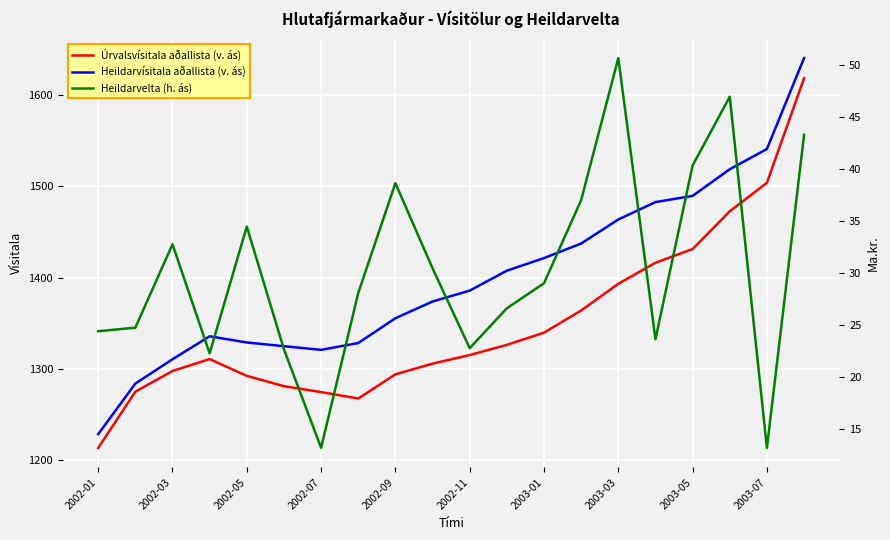

True or false: Úrvalsvísitala aðallista (v. ás) and Heildarvelta (h. ás) intersect in this chart.

False